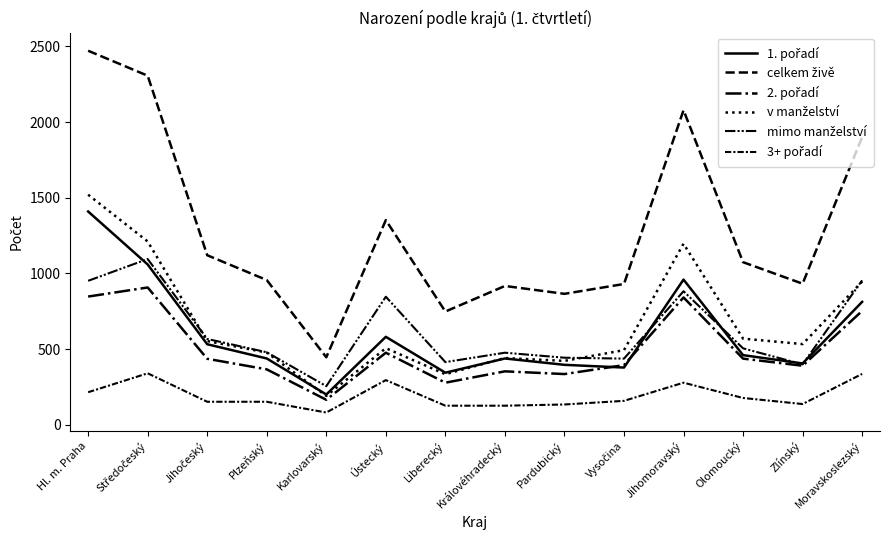

Does the chart have visible grid lines?

No